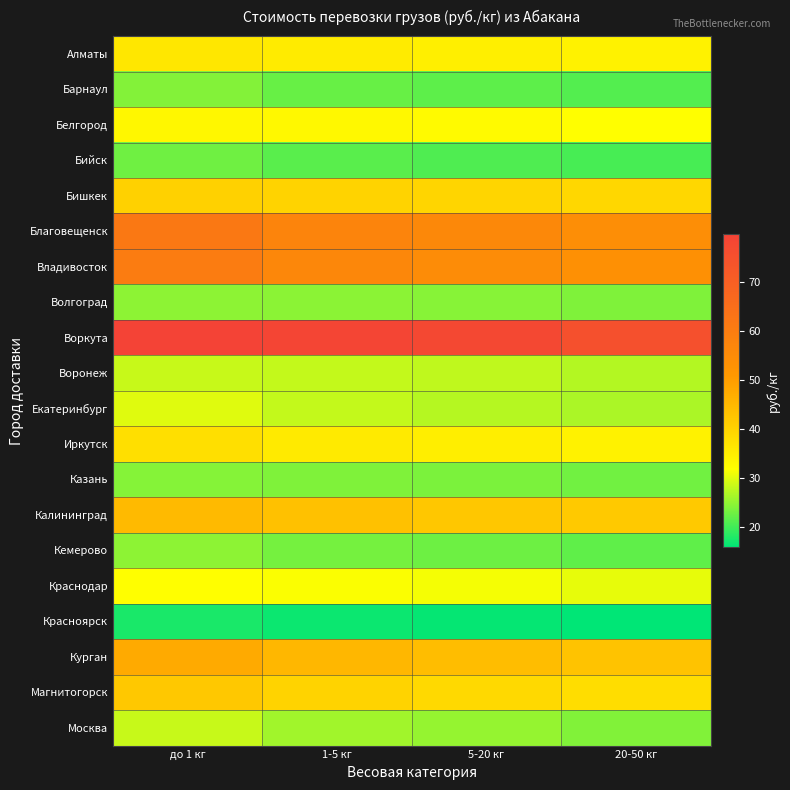

Between 20-50 кг and 1-5 кг, which is larger?

1-5 кг